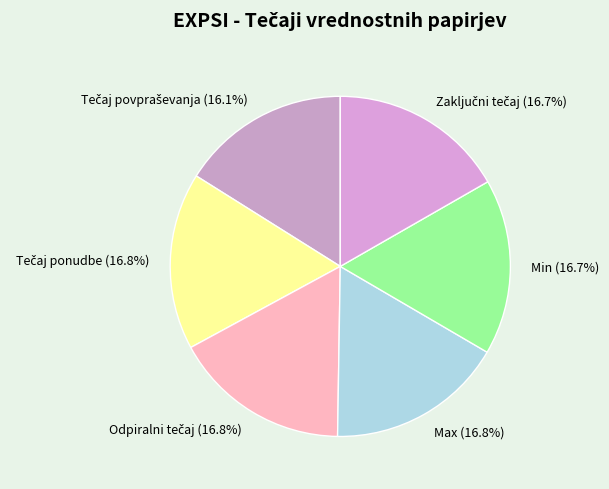

Count the number of slices in the pie.

6